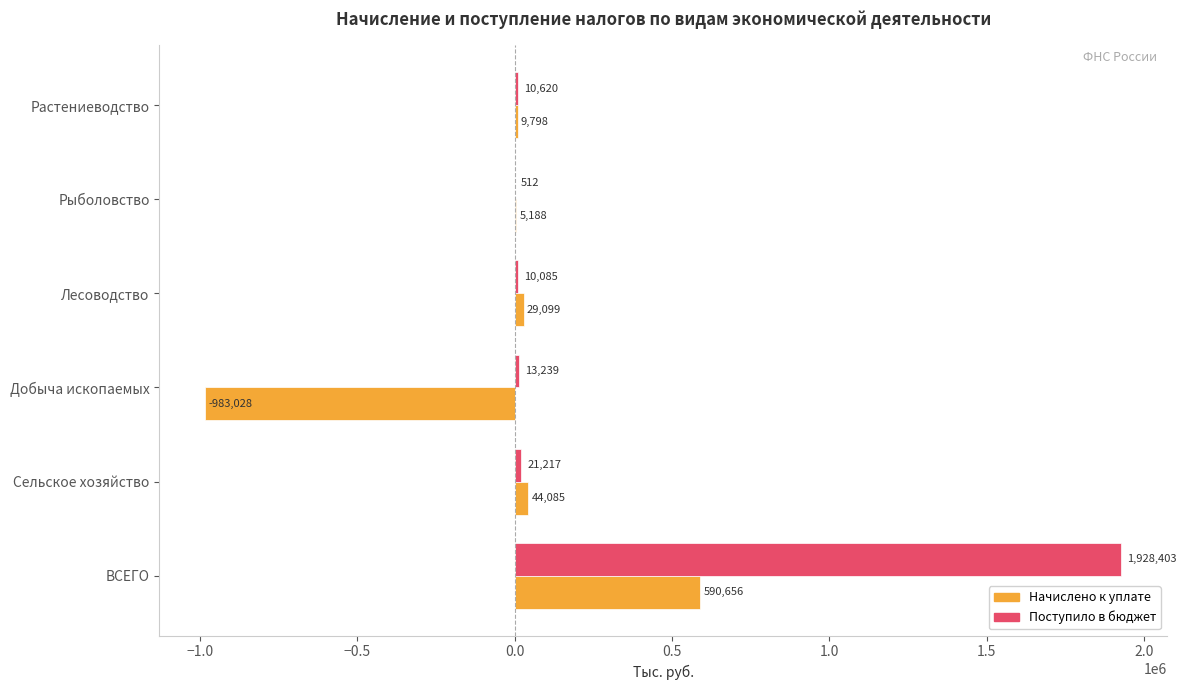

What is the total value across all series at Лесоводство?

39184